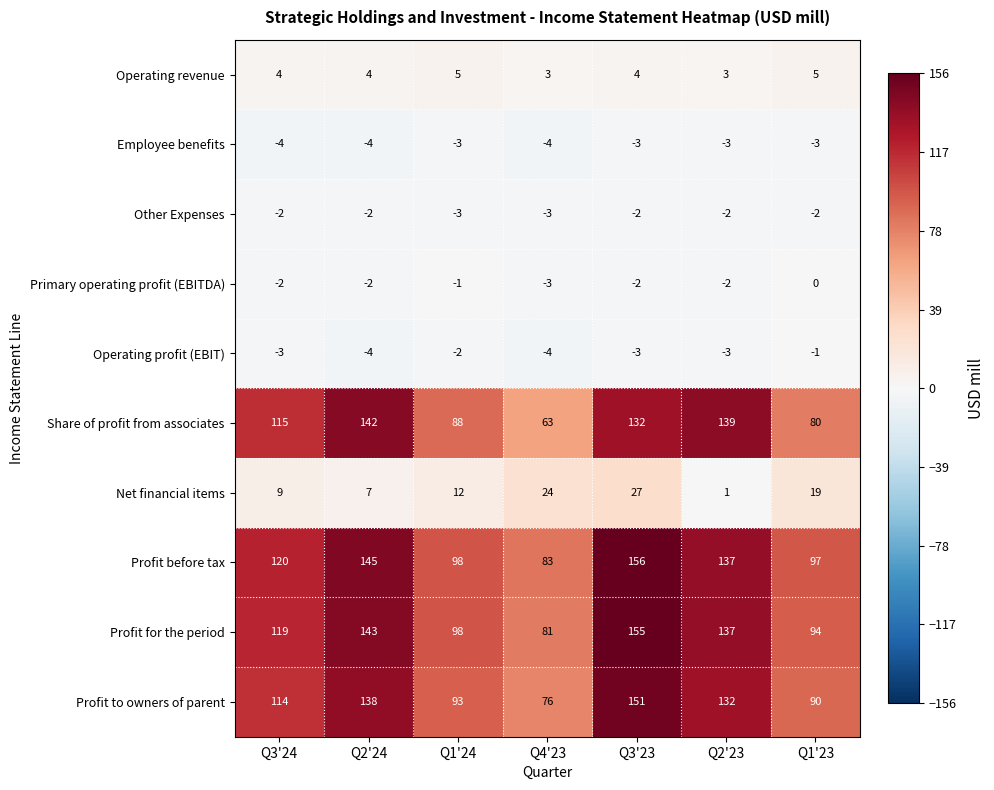

At which category is the sum across all series the highest?

Q3'23